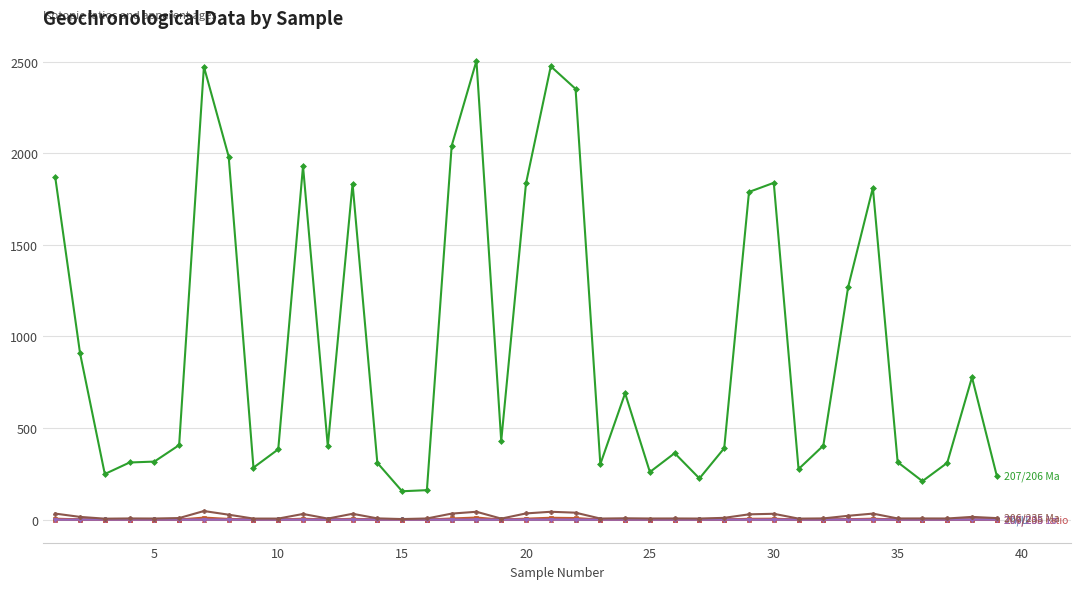

What is the maximum value shown in the chart?

2505.0